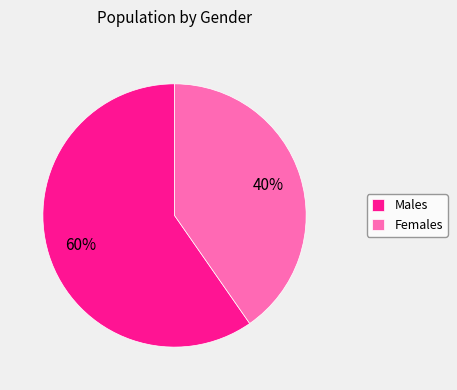

What is the ratio of the value at Females to the value at Males?

0.7